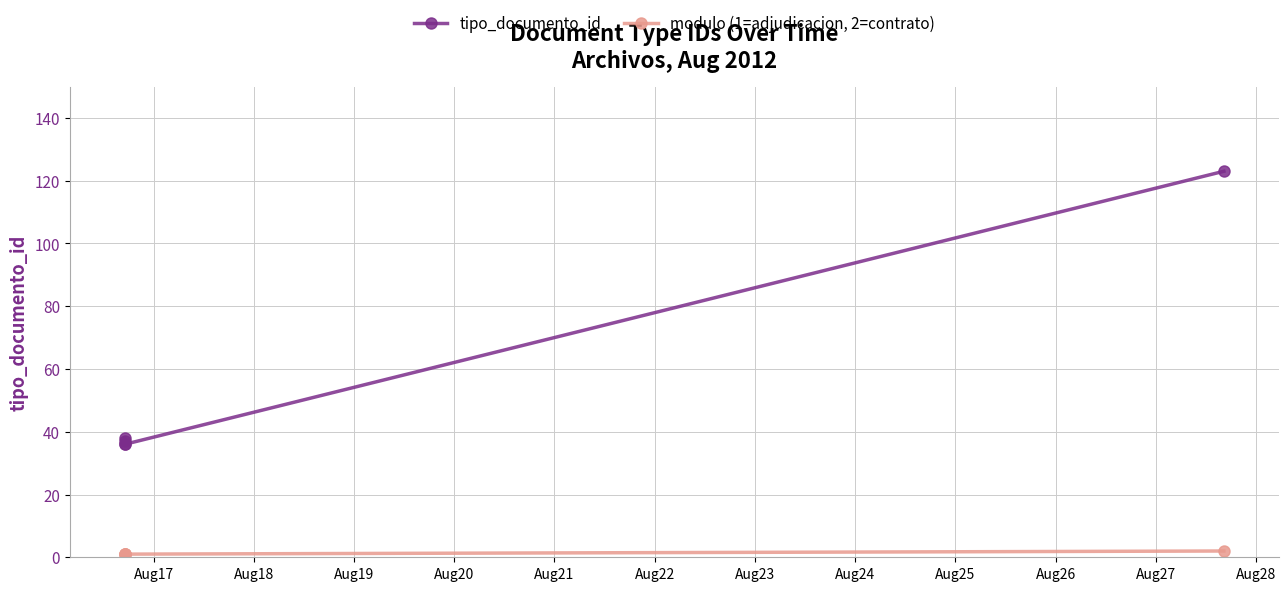

True or false: tipo_documento_id and modulo (1=adjudicacion, 2=contrato) intersect in this chart.

False